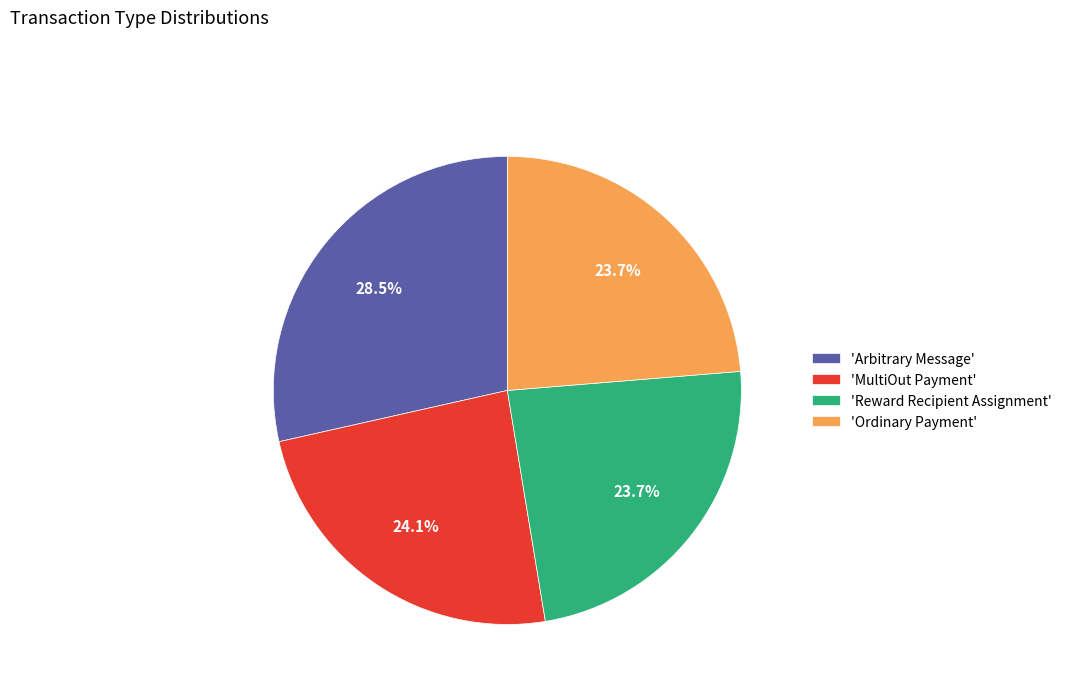

What percentage do 'Ordinary Payment' and 'MultiOut Payment' together represent?

47.8%